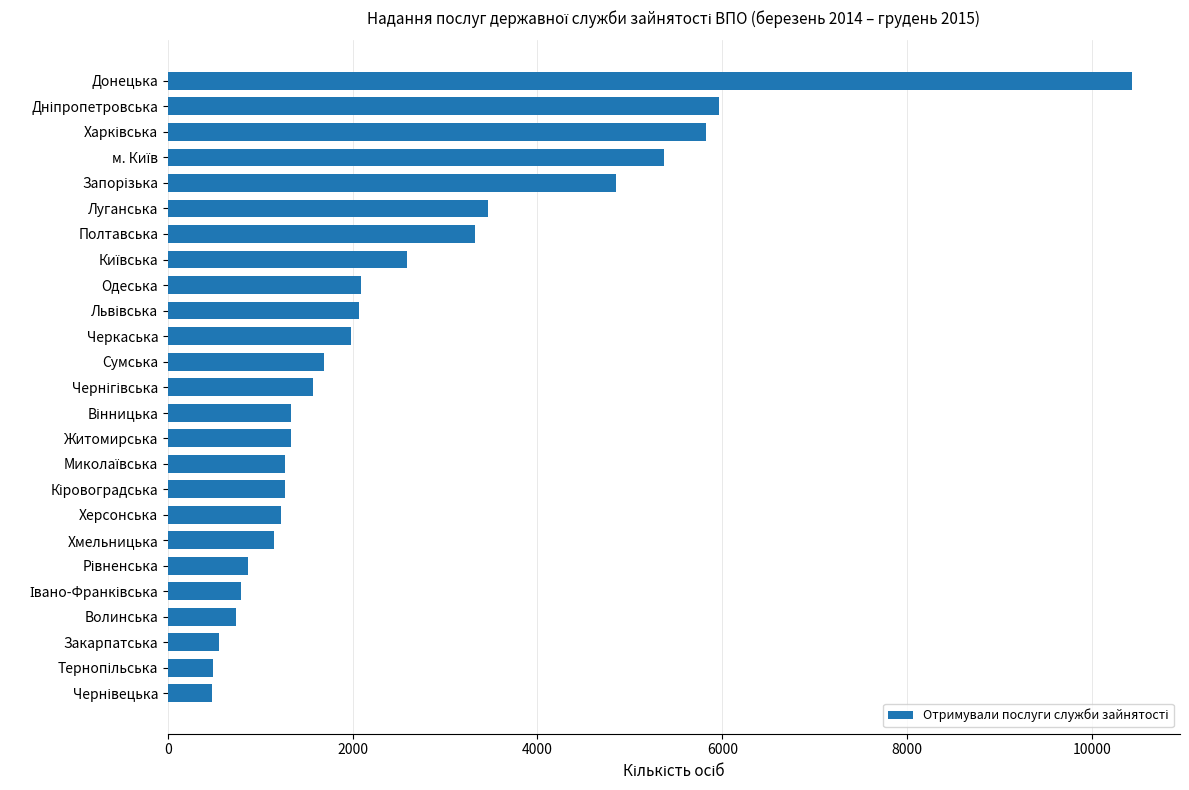

Between Сумська and Херсонська, which is larger?

Сумська